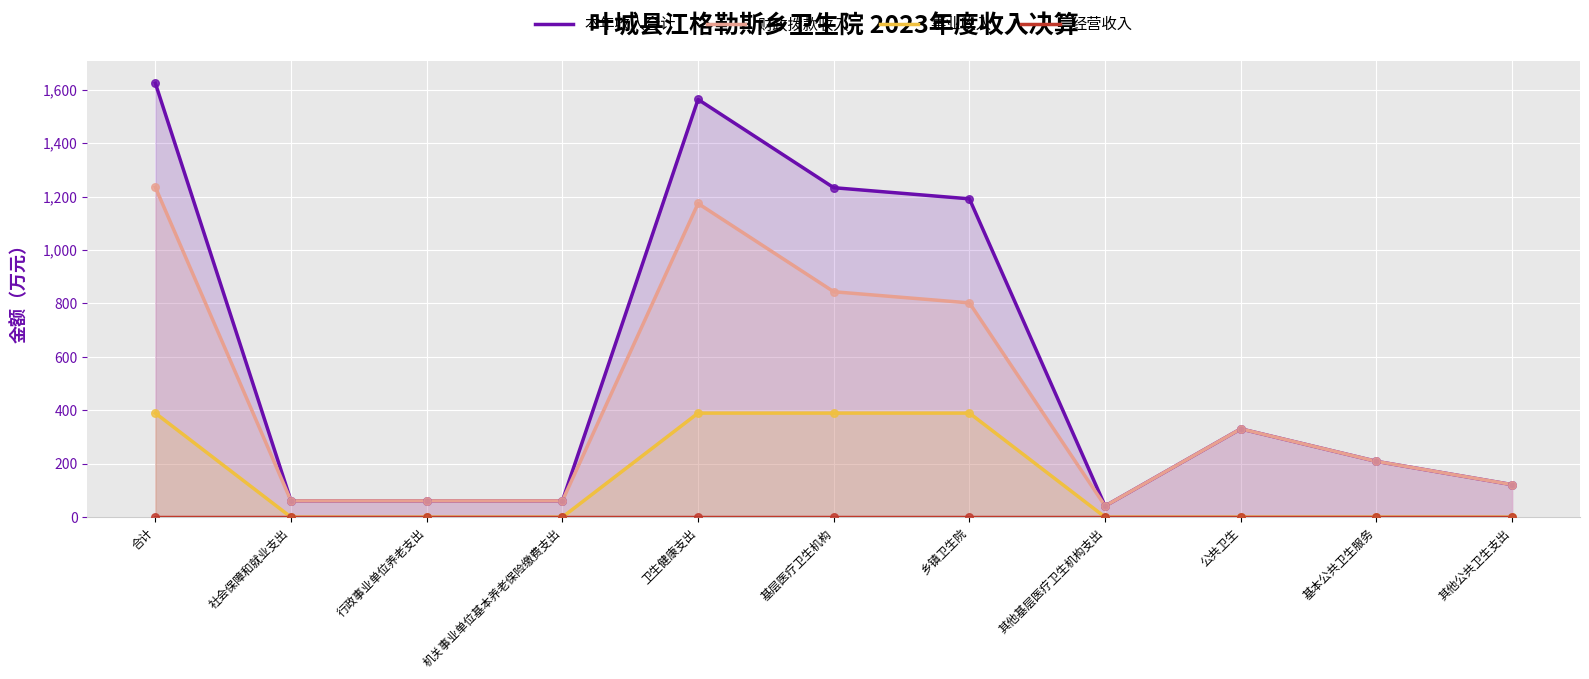

At which category is the sum across all series the highest?

合计